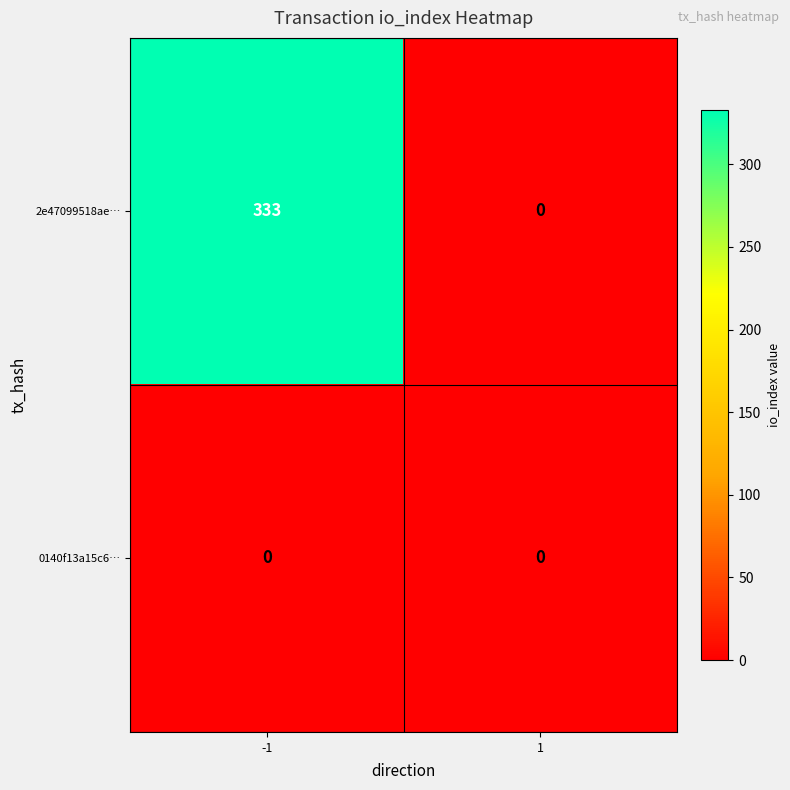

Which series has the widest spread of values?

2e47099518ae…